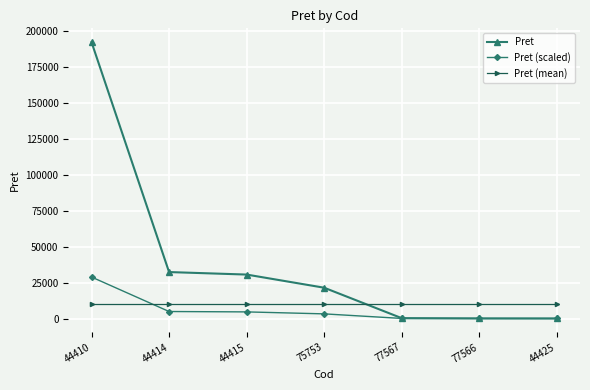

Count the number of categories in the chart.

7